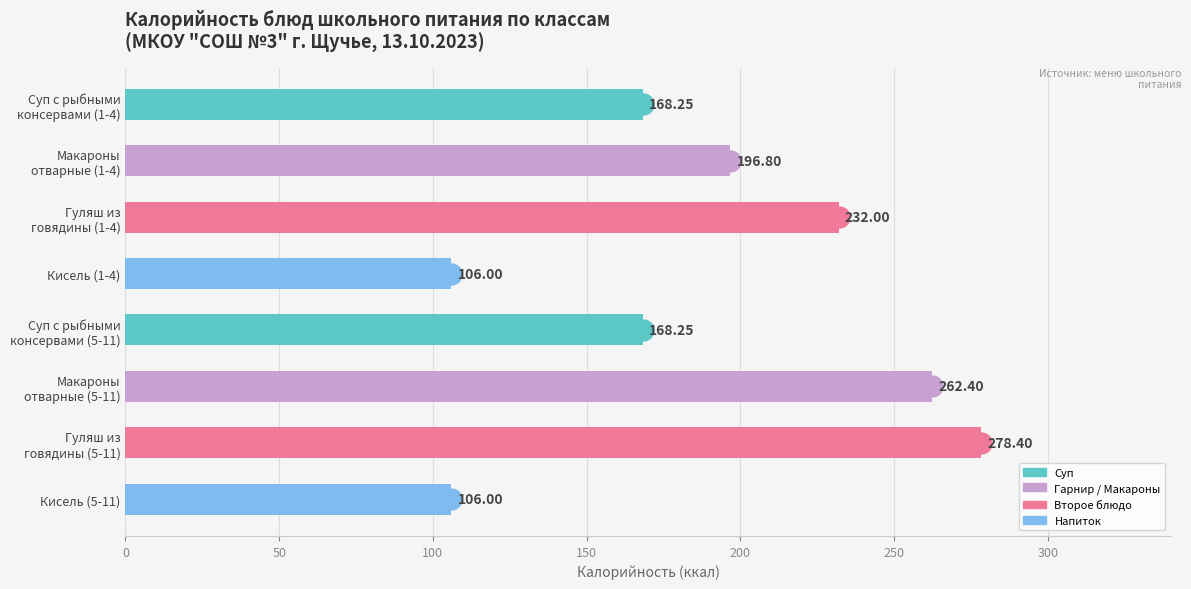

What is the sum of all values?

1518.1